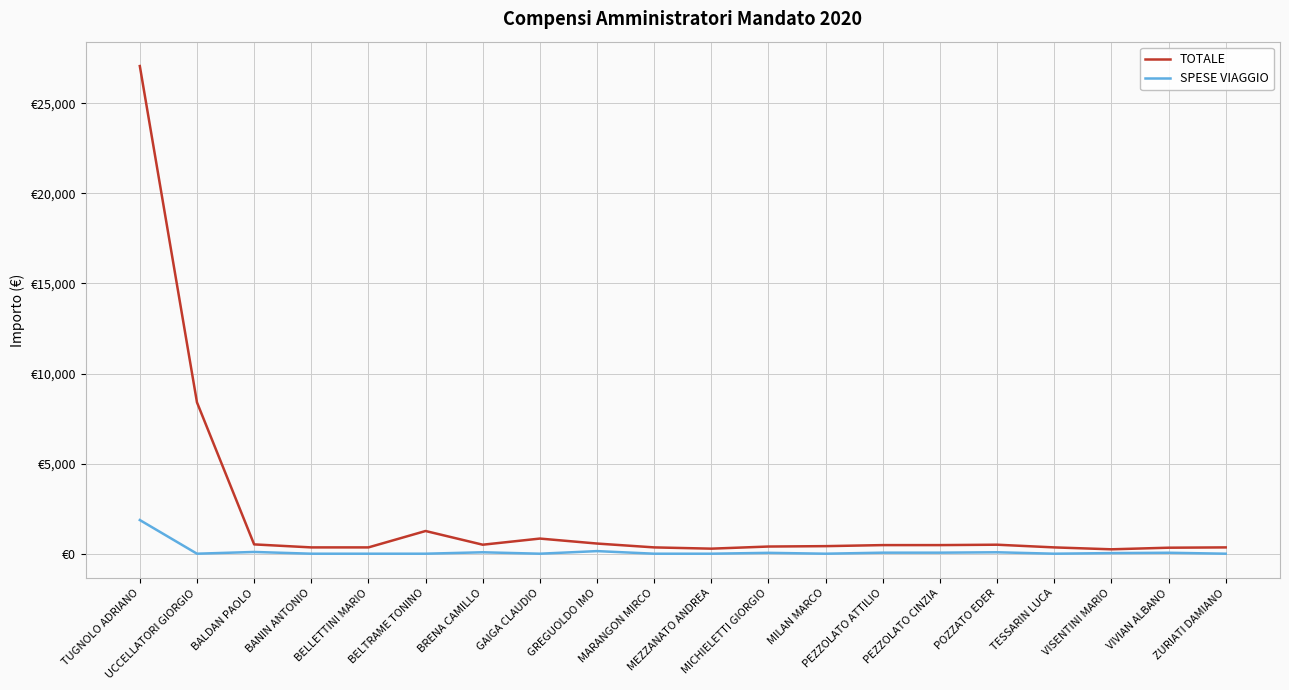

Does the chart have visible grid lines?

Yes